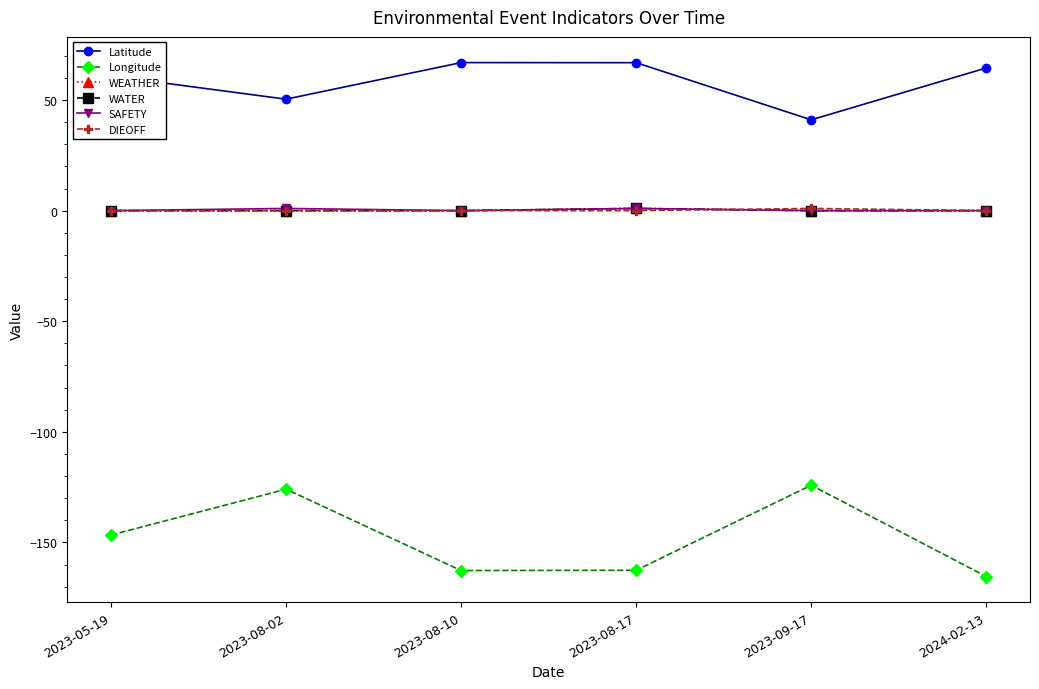

Reading right to left, what are all the values shown in this chart?

Latitude: 2024-02-13=64.5	2023-09-17=41.1	2023-08-17=66.9	2023-08-10=66.9	2023-08-02=50.4	2023-05-19=60.9
Longitude: 2024-02-13=-165.4	2023-09-17=-124.1	2023-08-17=-162.6	2023-08-10=-162.7	2023-08-02=-125.9	2023-05-19=-146.7
WEATHER: 2024-02-13=0.0	2023-09-17=0.0	2023-08-17=1.0	2023-08-10=0.0	2023-08-02=0.0	2023-05-19=0.0
WATER: 2024-02-13=0.0	2023-09-17=0.0	2023-08-17=1.0	2023-08-10=0.0	2023-08-02=0.0	2023-05-19=0.0
SAFETY: 2024-02-13=0.0	2023-09-17=0.0	2023-08-17=1.0	2023-08-10=0.0	2023-08-02=1.0	2023-05-19=0.0
DIEOFF: 2024-02-13=0.0	2023-09-17=1.0	2023-08-17=0.0	2023-08-10=0.0	2023-08-02=0.0	2023-05-19=0.0